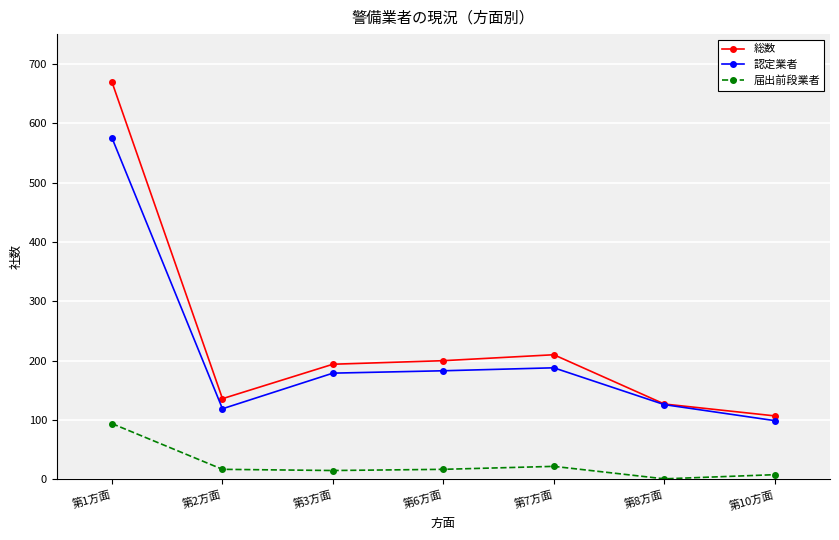

List the series in order of their peak value, lowest first.

届出前段業者, 認定業者, 総数